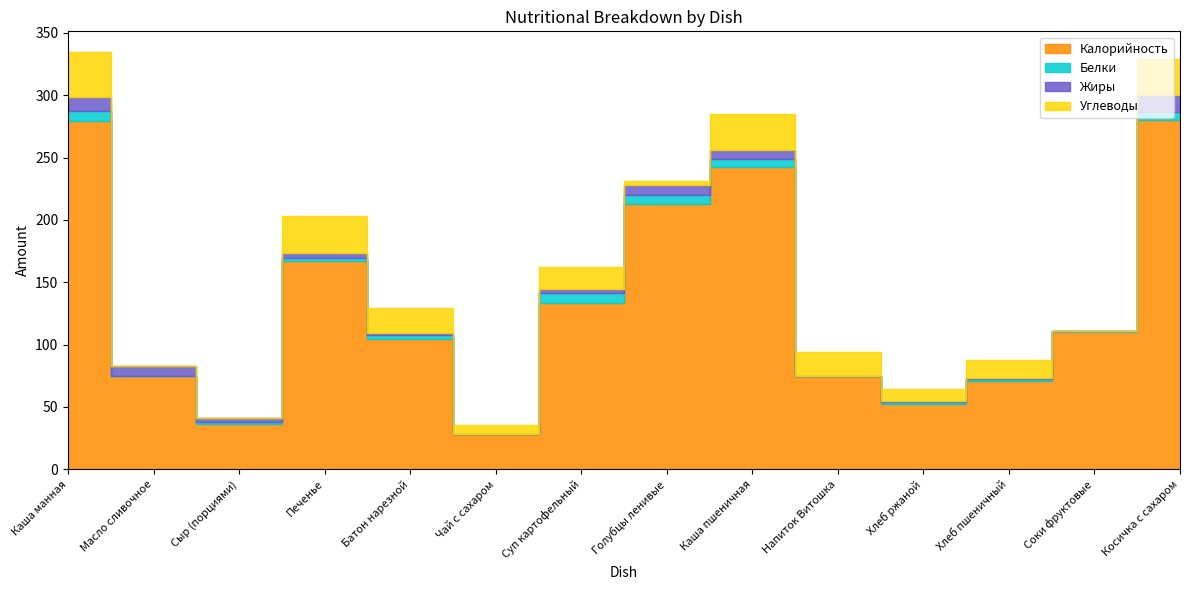

Which series ends up on top after the final intersection of Жиры and Углеводы?

Углеводы